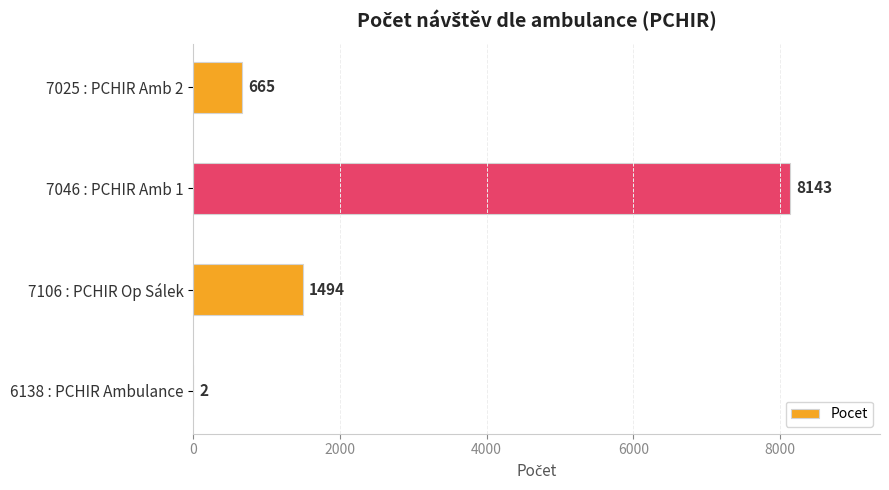

The value at 7106 : PCHIR Op Sálek is 511. True or false?

False